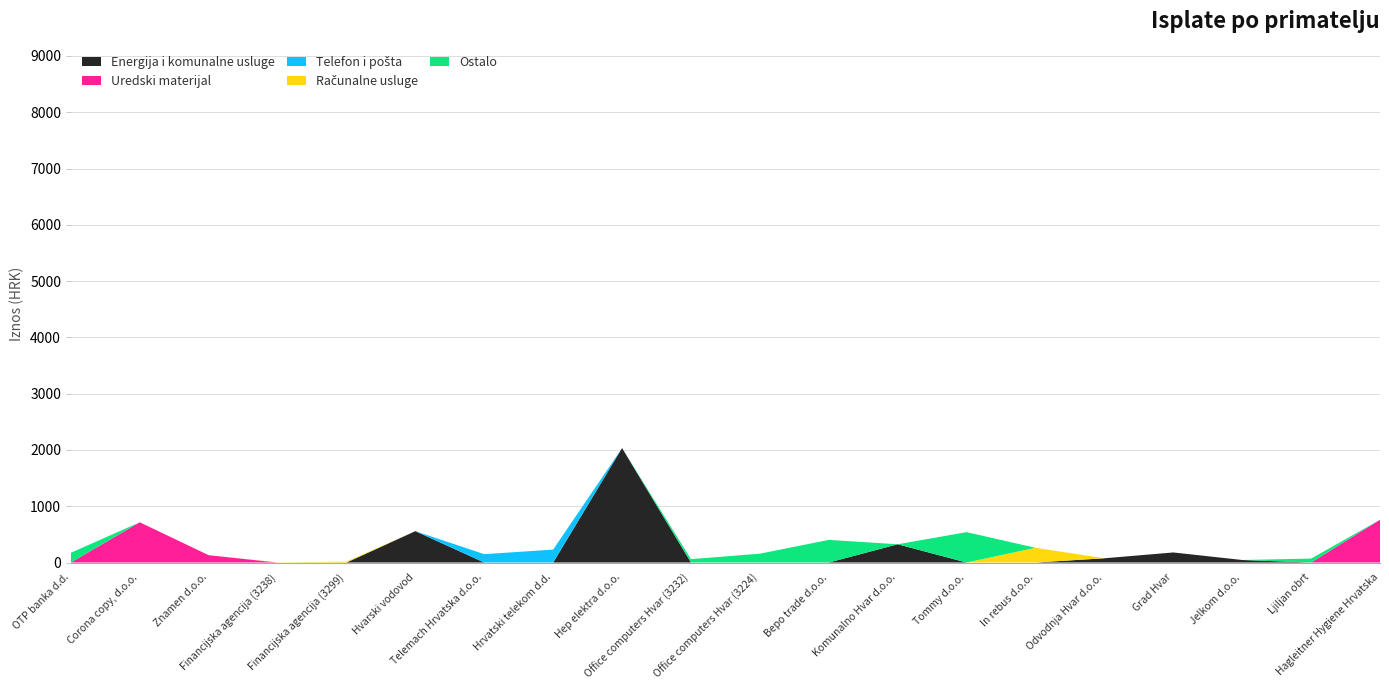

Reading left to right, extract all data points from this chart.

OTP banka d.d.=173.2	Corona copy, d.o.o.=715.0	Znamen d.o.o.=130.2	Financijska agencija (3238)=3.3	Financijska agencija (3299)=16.6	Hvarski vodovod=557.3	Telemach Hrvatska d.o.o.=148.7	Hrvatski telekom d.d.=229.9	Hep elektra d.o.o.=2033.7	Office computers Hvar (3232)=60.0	Office computers Hvar (3224)=157.0	Bepo trade d.o.o.=402.0	Komunalno Hvar d.o.o.=324.3	Tommy d.o.o.=539.7	In rebus d.o.o.=261.3	Odvodnja Hvar d.o.o.=75.4	Grad Hvar=178.8	Jelkom d.o.o.=45.0	Ljiljan obrt=70.0	Hagleitner Hygiene Hrvatska=759.6